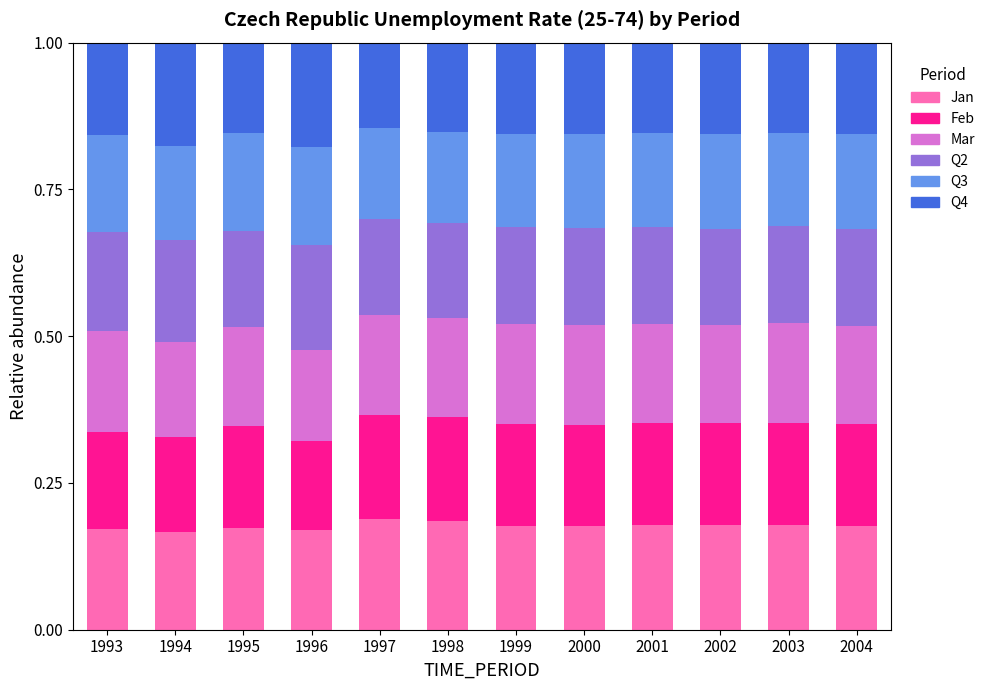

Count the Jan values in the range 0 to 1.

12